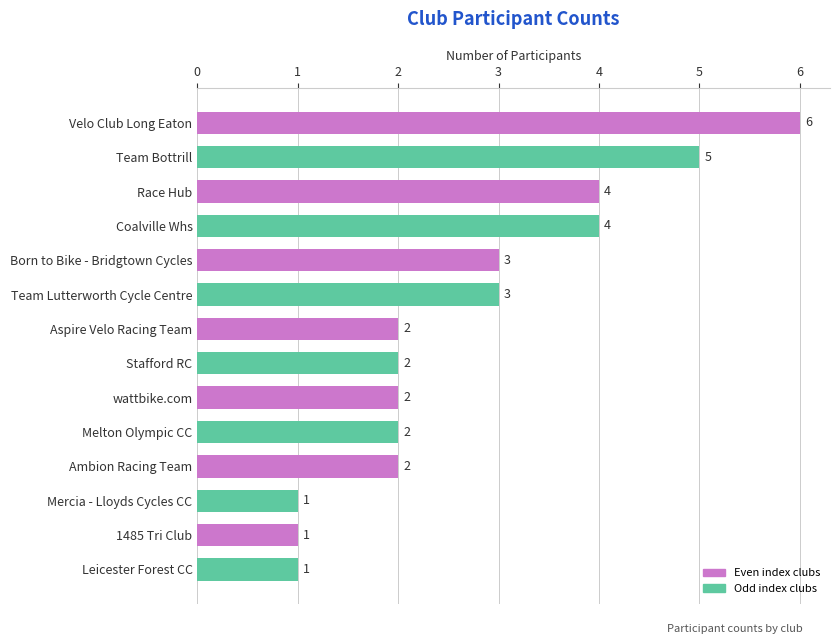

What is the label of the 10th bar from the top?

Melton Olympic CC